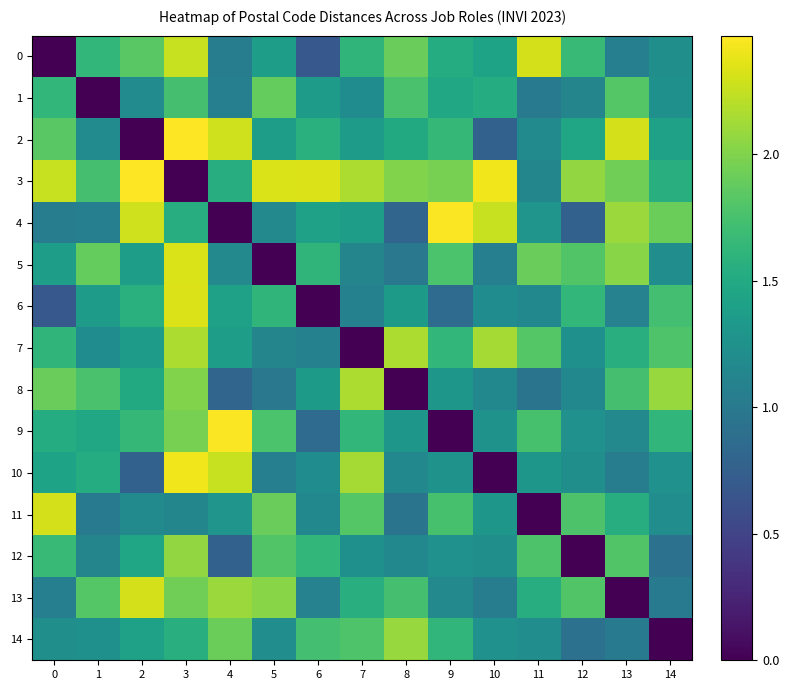

What is the maximum value shown in the chart?

2.5